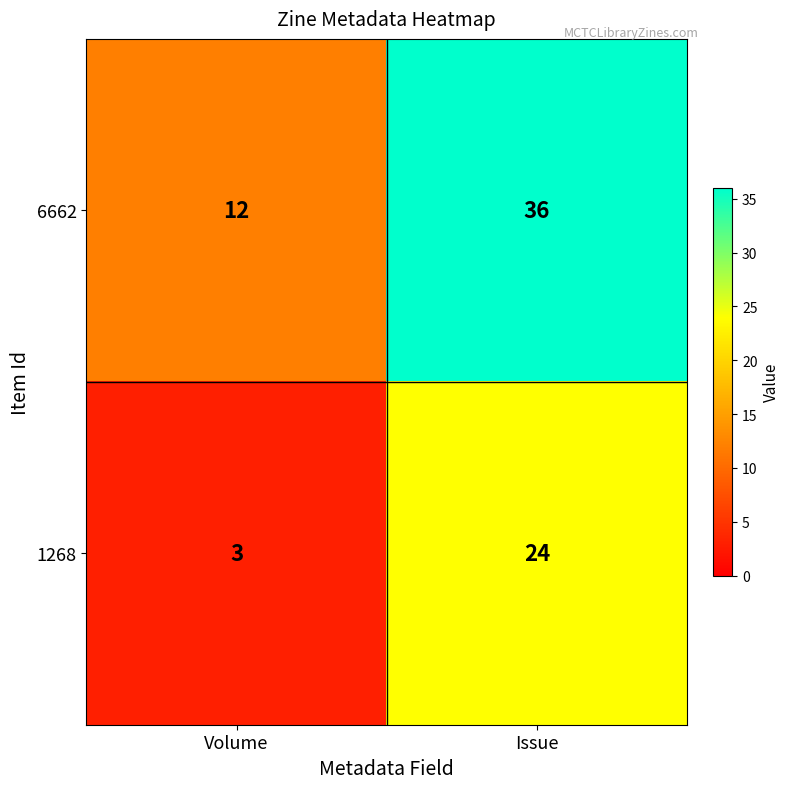

True or false: 6662 has a value of 19 at Issue.

False